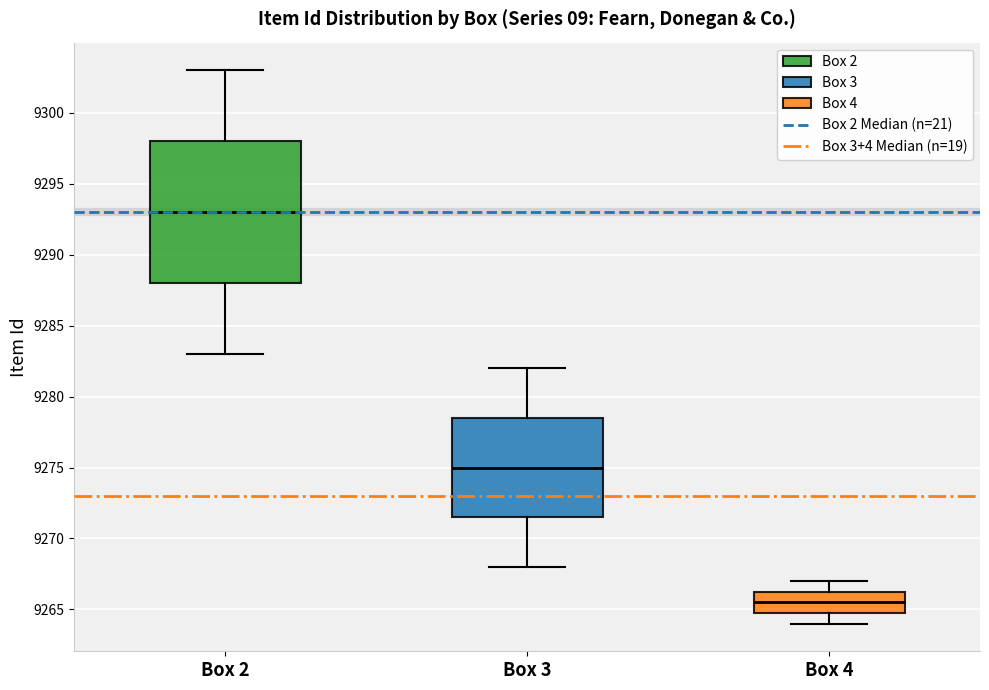

Which box's median line is the lowest?

Box 4